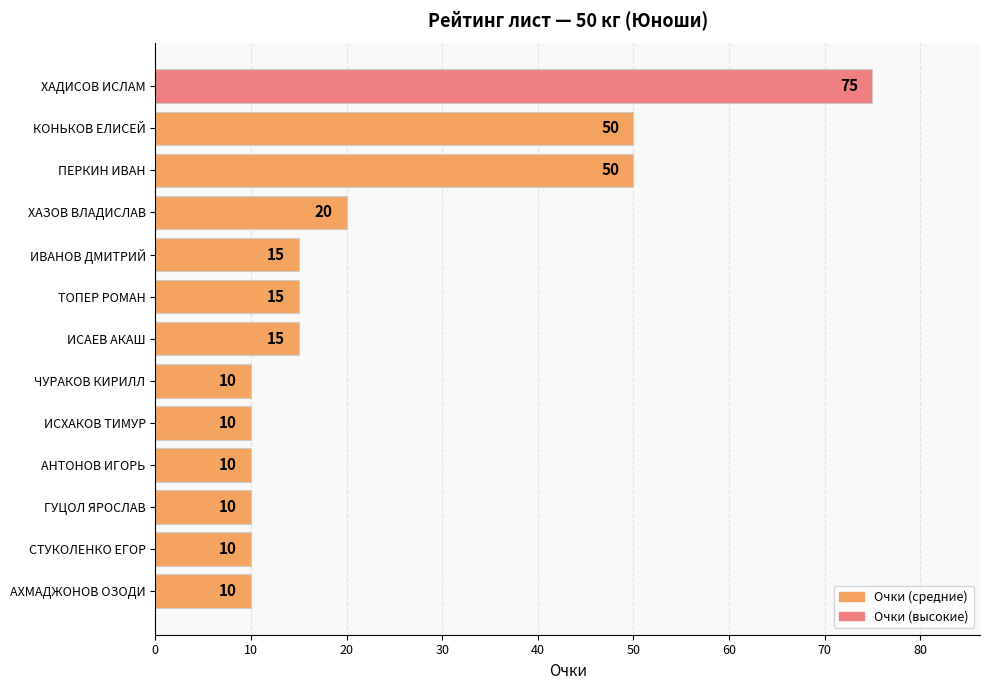

The value at ЧУРАКОВ КИРИЛЛ is 10. True or false?

True